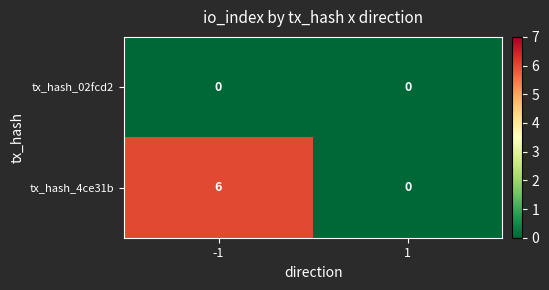

Rank the series by their maximum value, from lowest to highest.

tx_hash_02fcd2, tx_hash_4ce31b